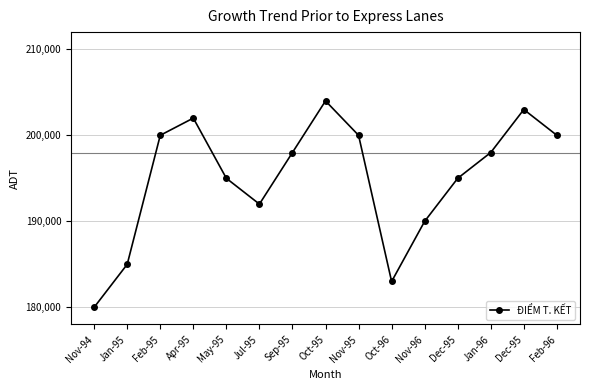

Count the number of categories in the chart.

15